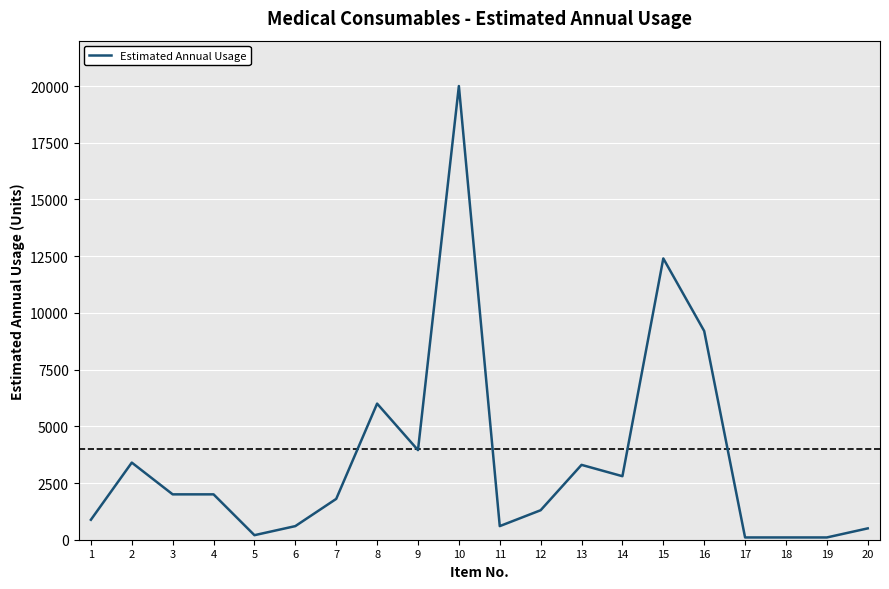

What is the change in value from 12 to 20?

-800